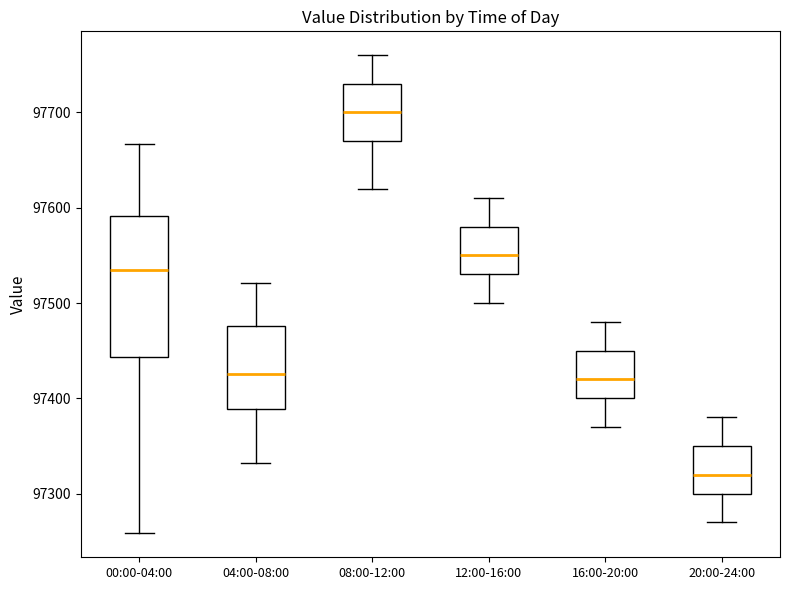

Where does the upper whisker of the box for 16:00-20:00 end on the y-axis? The values are not printed on the chart, so give them approximately, as read against the axis.

97480